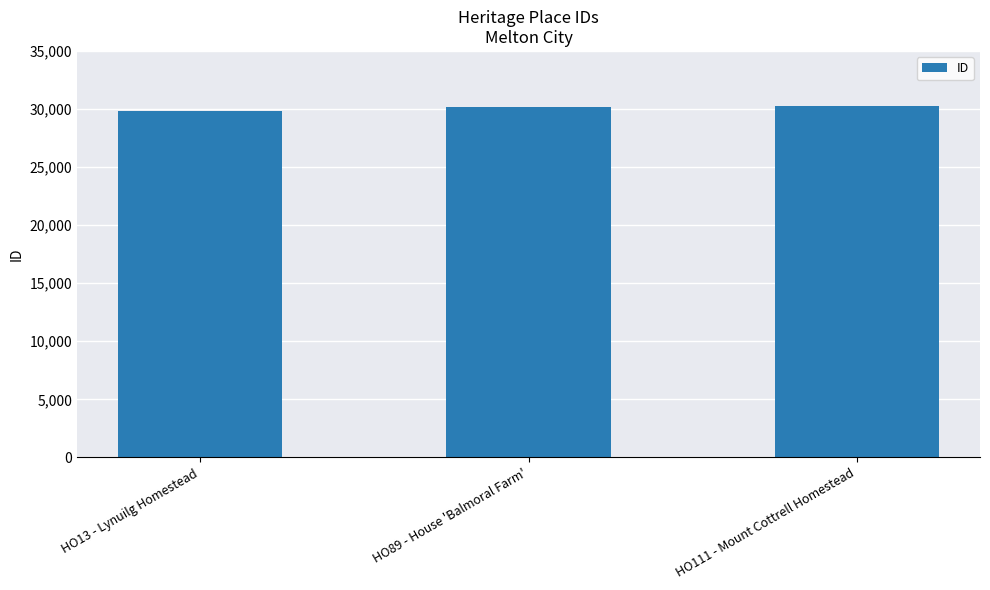

What value does the data have at HO13 - Lynuilg Homestead, to the nearest 10?

29790